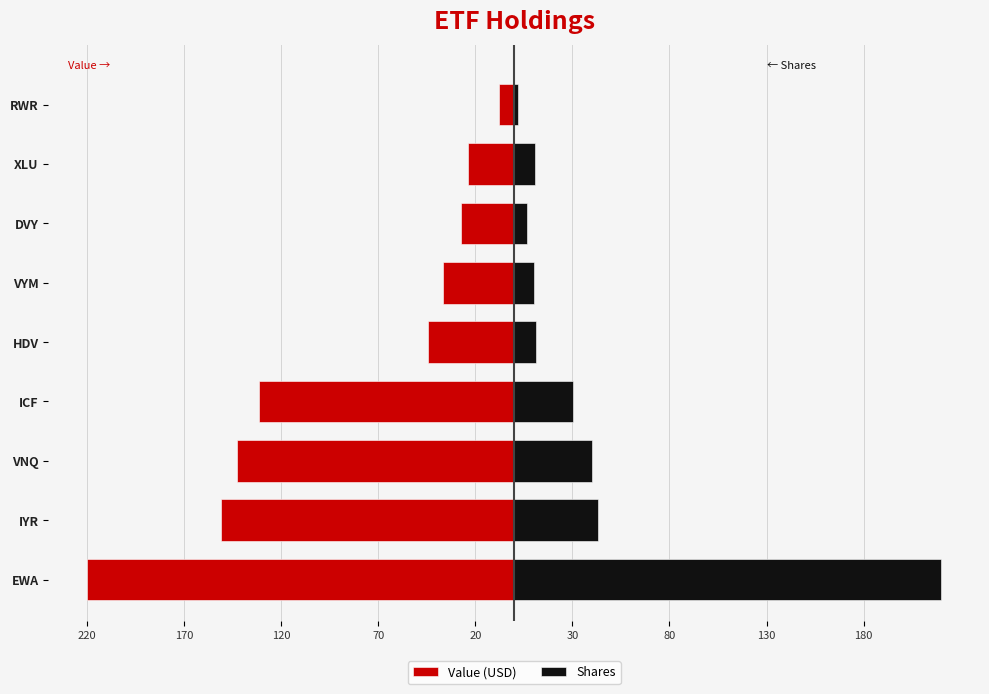

At ICF, list the series in order from largest to smallest.

Shares, Value (USD)